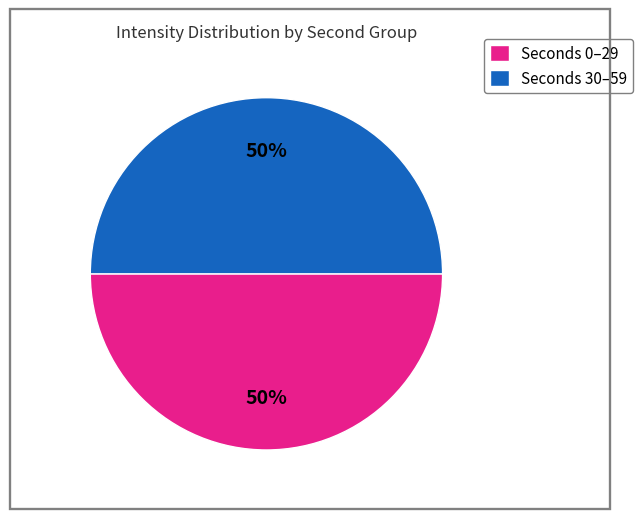

Approximately how many times larger is the value at Seconds 0–29 compared to Seconds 30–59?

1.0